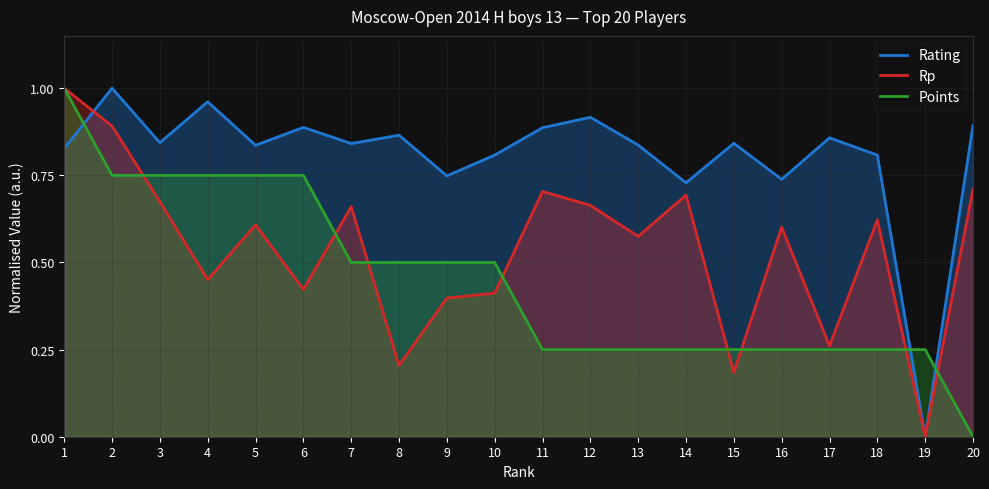

What is the average value of the Rating series?

0.8